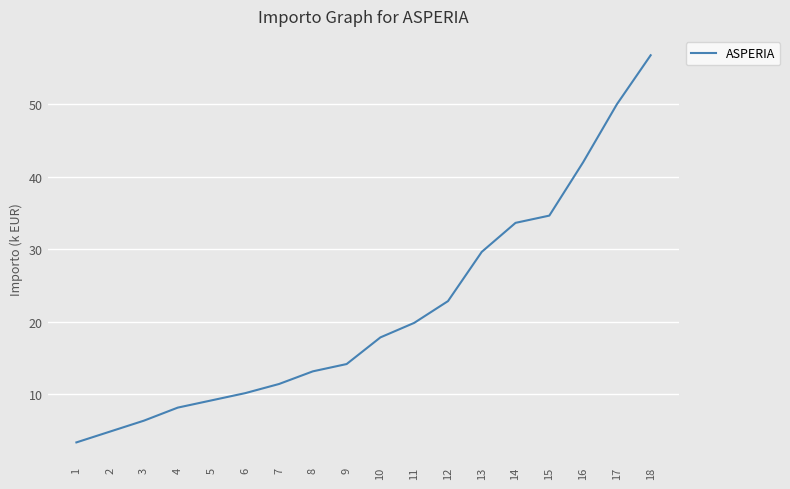

The value at 15 is 17.4. True or false?

False